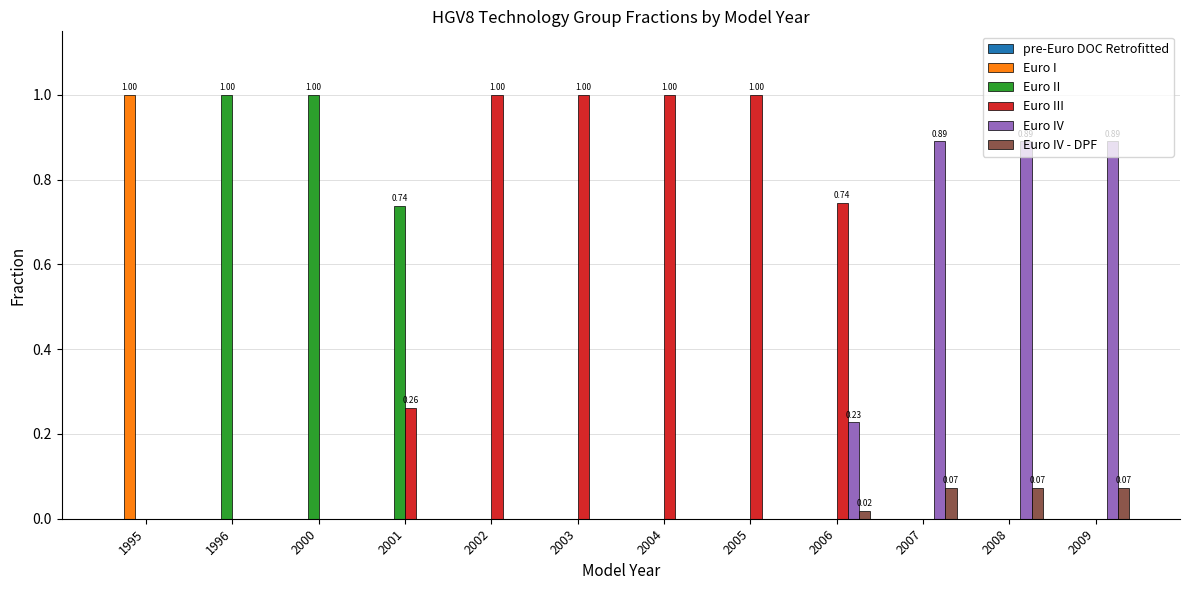

Which series changed the most between 2001 and 2007?

Euro IV